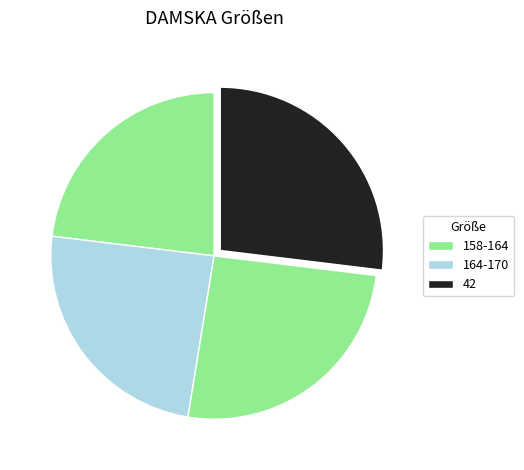

To the nearest percent, what is the difference between the largest and smallest slice percentages?

4%